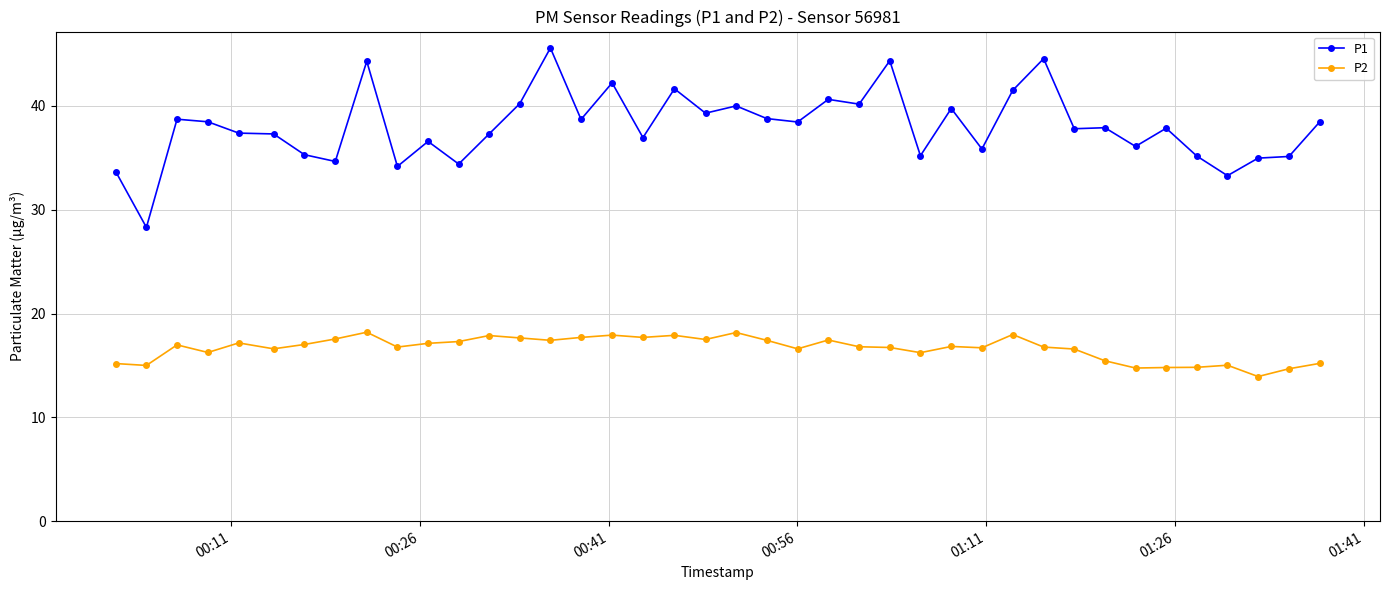

What is the lowest value of the P1 series?

28.3